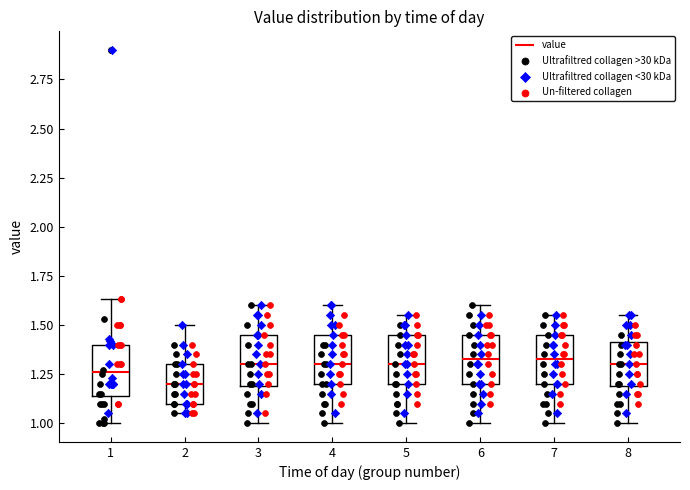

Which box's median line is the lowest?

2